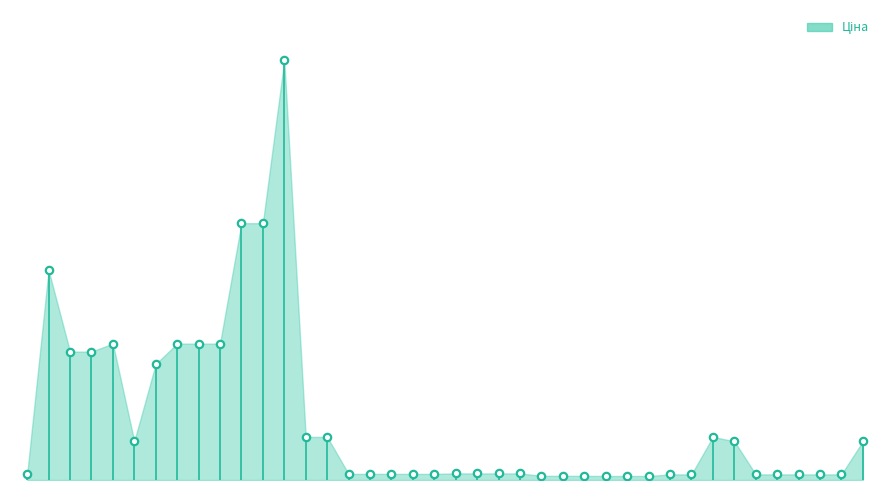

What is the ratio of the value at 283261650 to the value at 283261052?

1.0